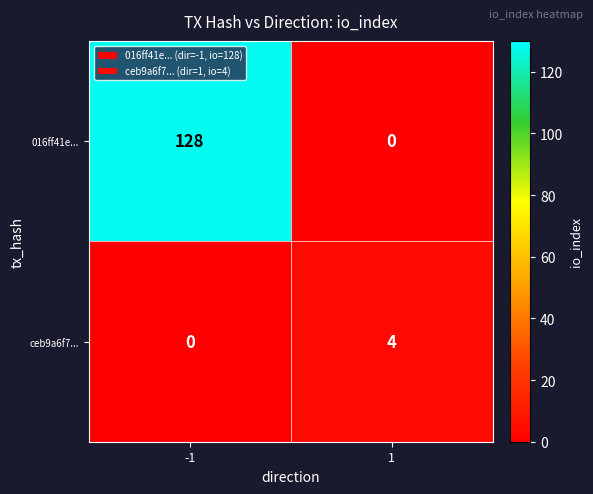

Is it true that ceb9a6f7... equals 0 at -1?

True